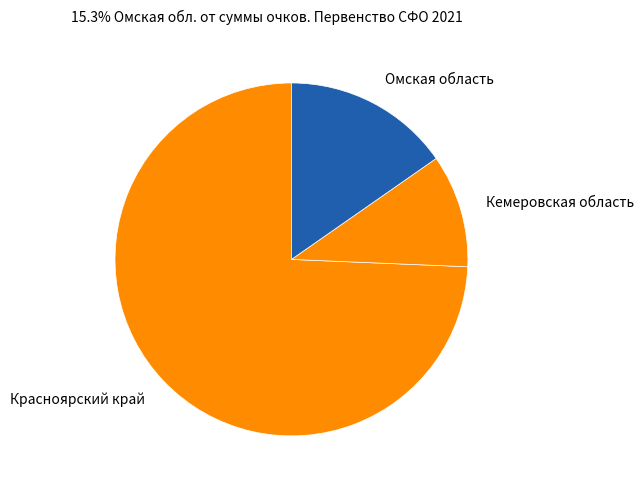

Which category has the biggest portion of the pie?

Красноярский край